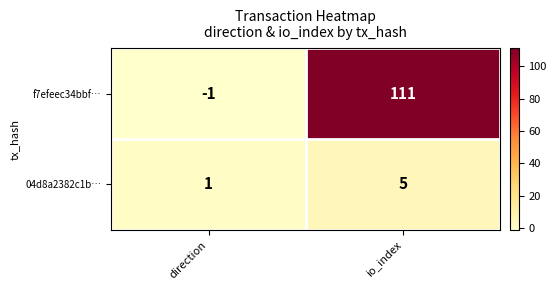

Reading left to right, what are all the values shown in this chart?

f7efeec34bbf…: direction=-1	io_index=111
04d8a2382c1b…: direction=1	io_index=5